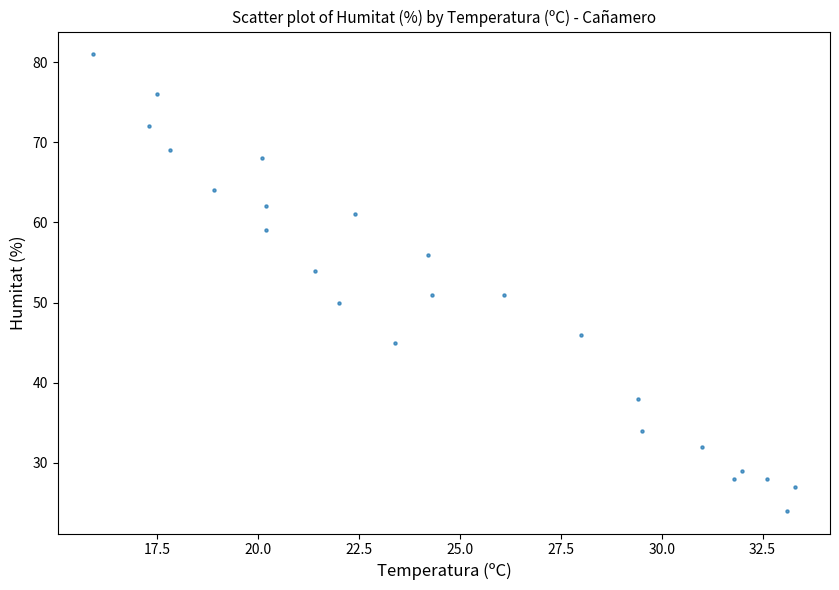

What is the range of Y values (max minus min)?

57